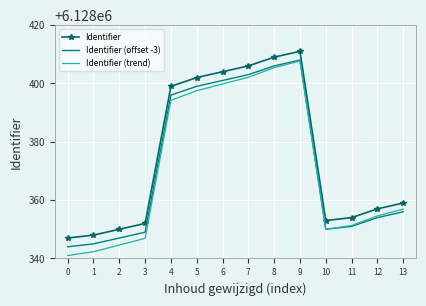

What is the average value of the Identifier (trend) series?

6128371.0